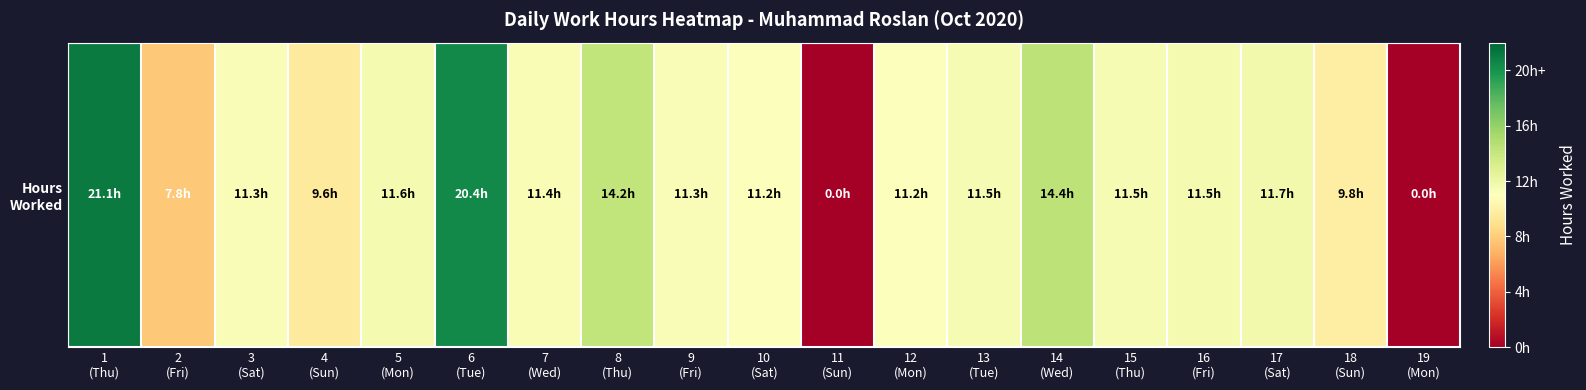

Where does the data first go above 11?

1
(Thu)